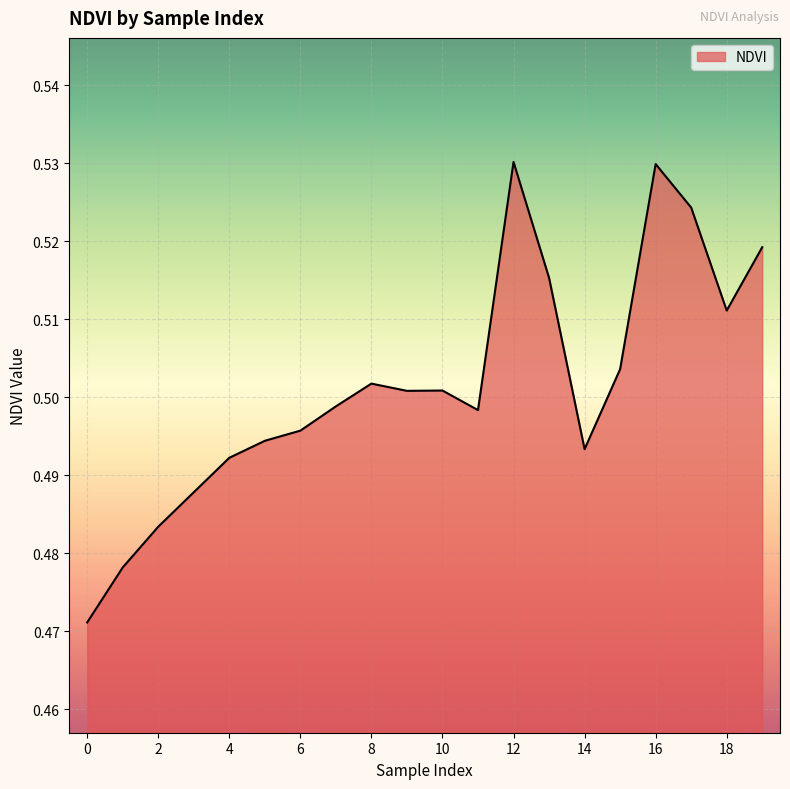

Count the number of categories in the chart.

20